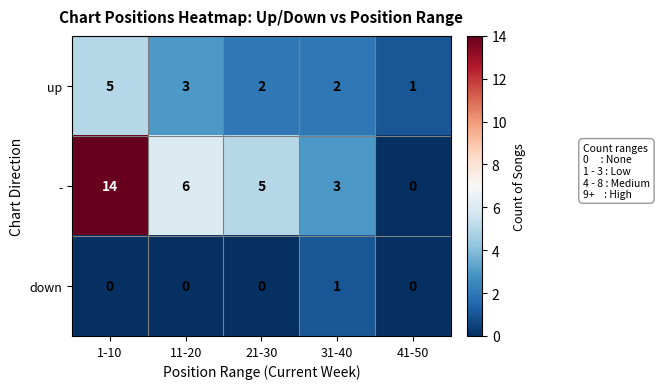

Reading left to right, transcribe all the data shown in this chart.

up: 5	3	2	2	1
-: 14	6	5	3	0
down: 0	0	0	1	0